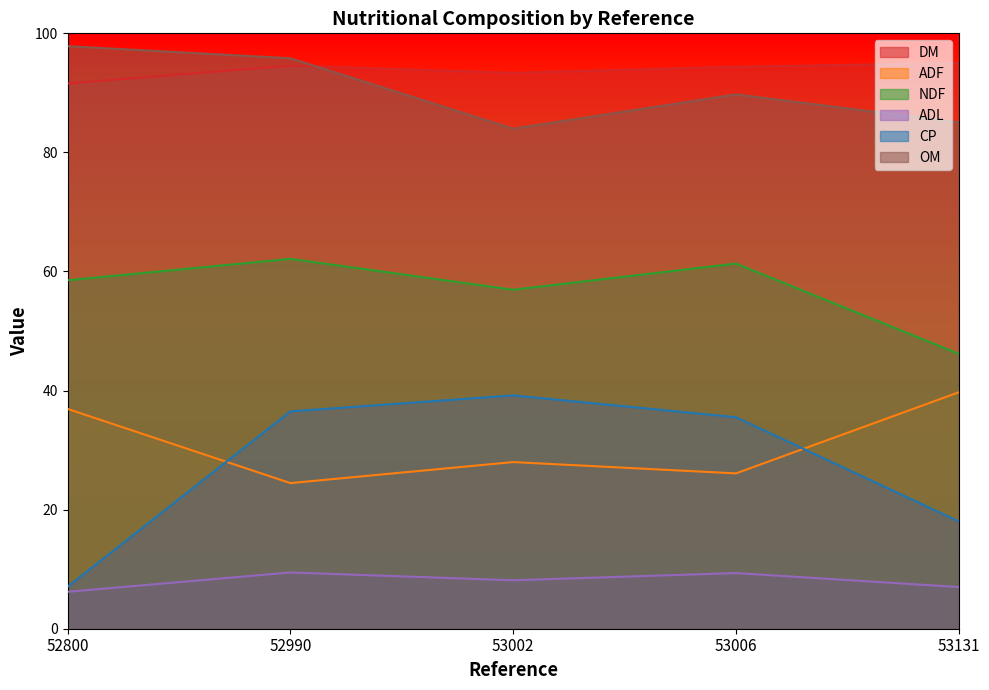

What is the value of the CP point at the 4th from the left?

35.5